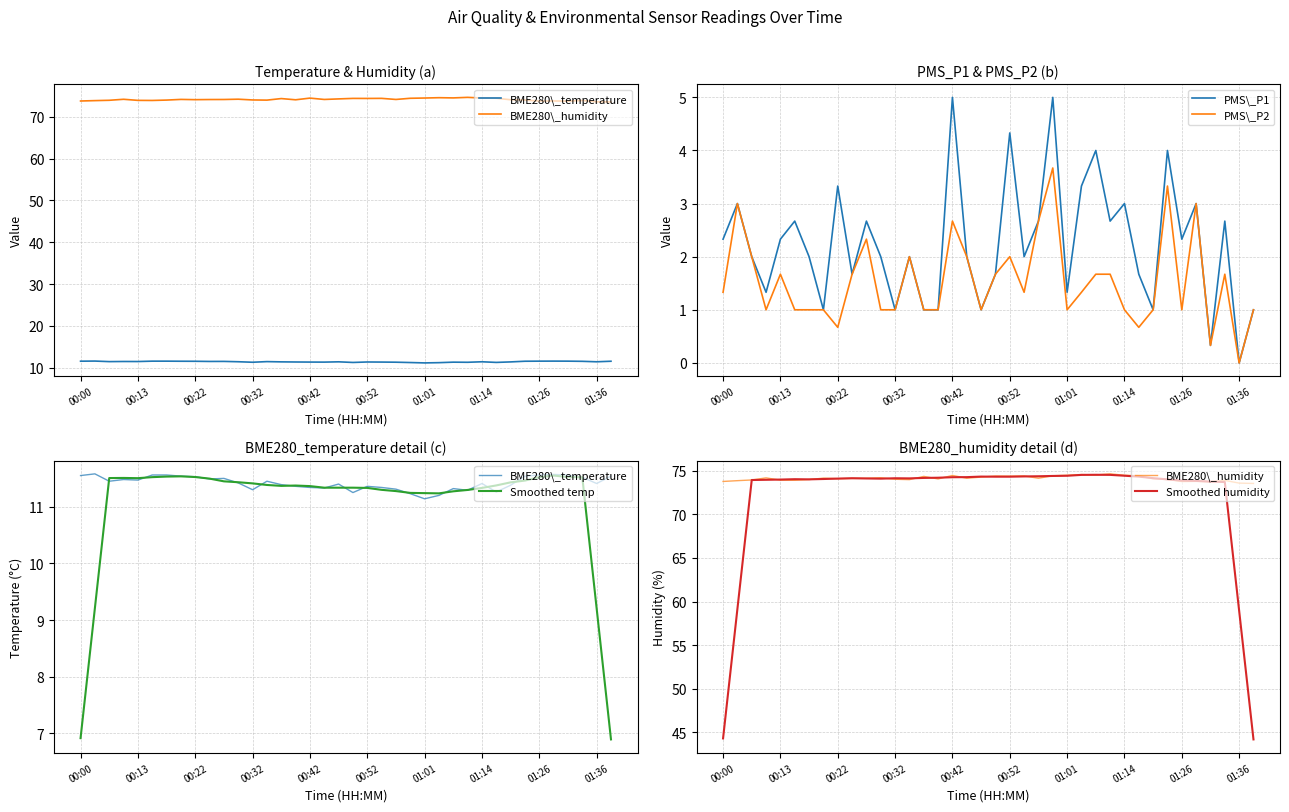

What is the maximum value for PMS\_P2?

3.7